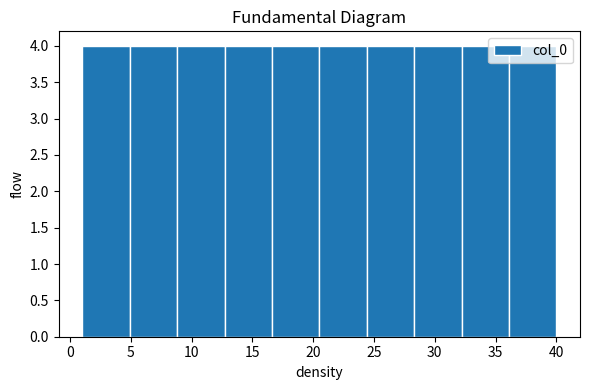

Reading left to right, list every bar in this chart as the range it spans on the x-axis followed by its height. Neither the bar edges nor the heights are printed on the chart, so give them approximately, as read against the axes.

1.0 to 4.9: 4
4.9 to 8.8: 4
8.8 to 12.7: 4
12.7 to 16.6: 4
16.6 to 20.5: 4
20.5 to 24.4: 4
24.4 to 28.3: 4
28.3 to 32.2: 4
32.2 to 36.1: 4
36.1 to 40.0: 4